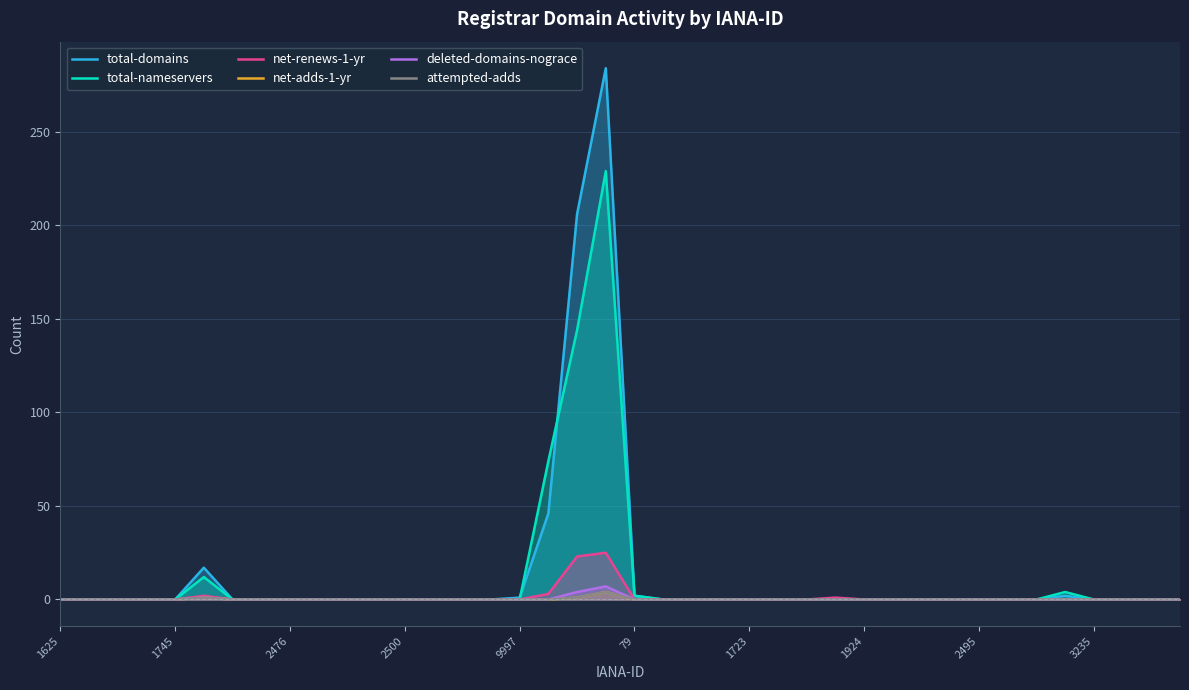

At 13, list the series in order from largest to smallest.

total-domains, total-nameservers, net-renews-1-yr, net-adds-1-yr, deleted-domains-nograce, attempted-adds